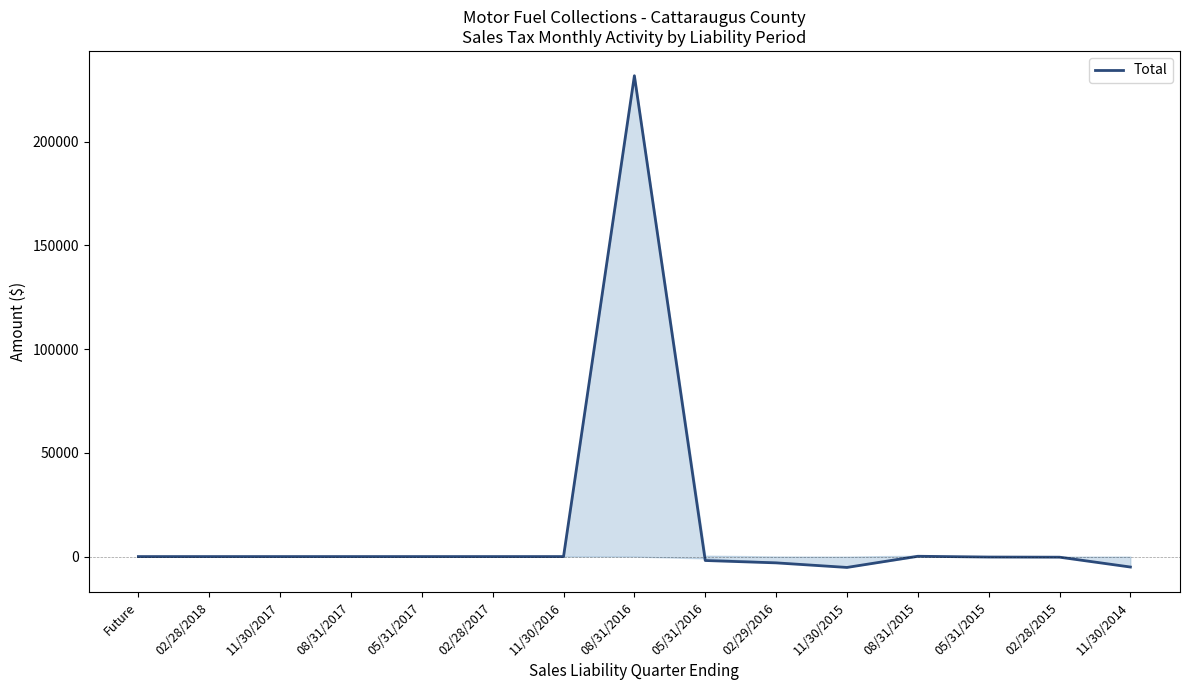

At which label does the data first exceed 0?

08/31/2016